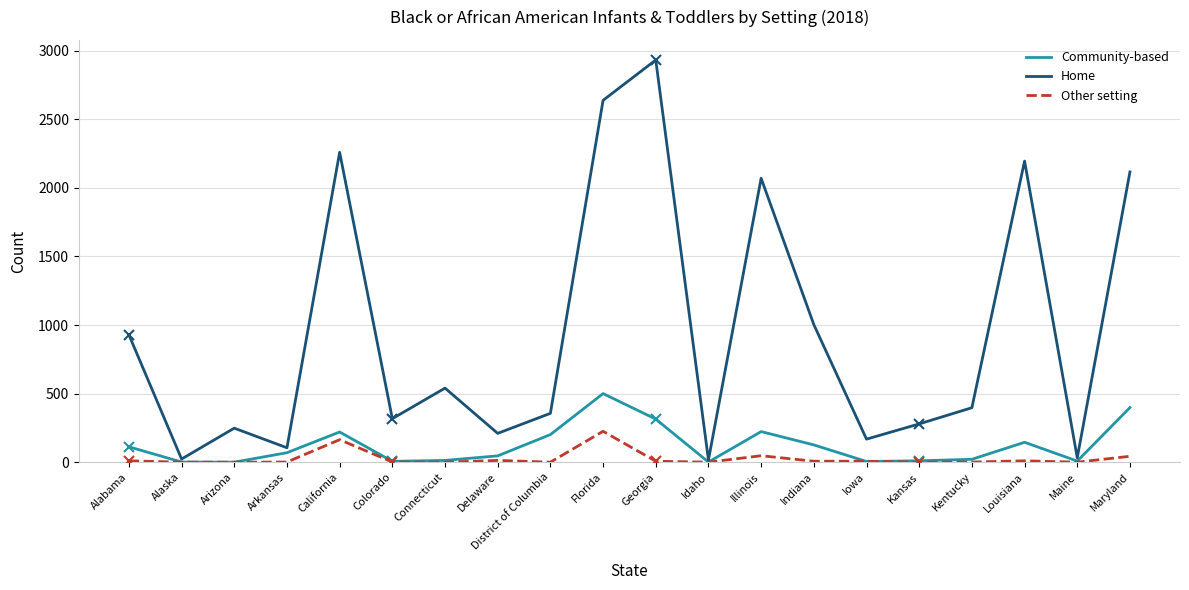

At which category is the sum across all series the highest?

Florida